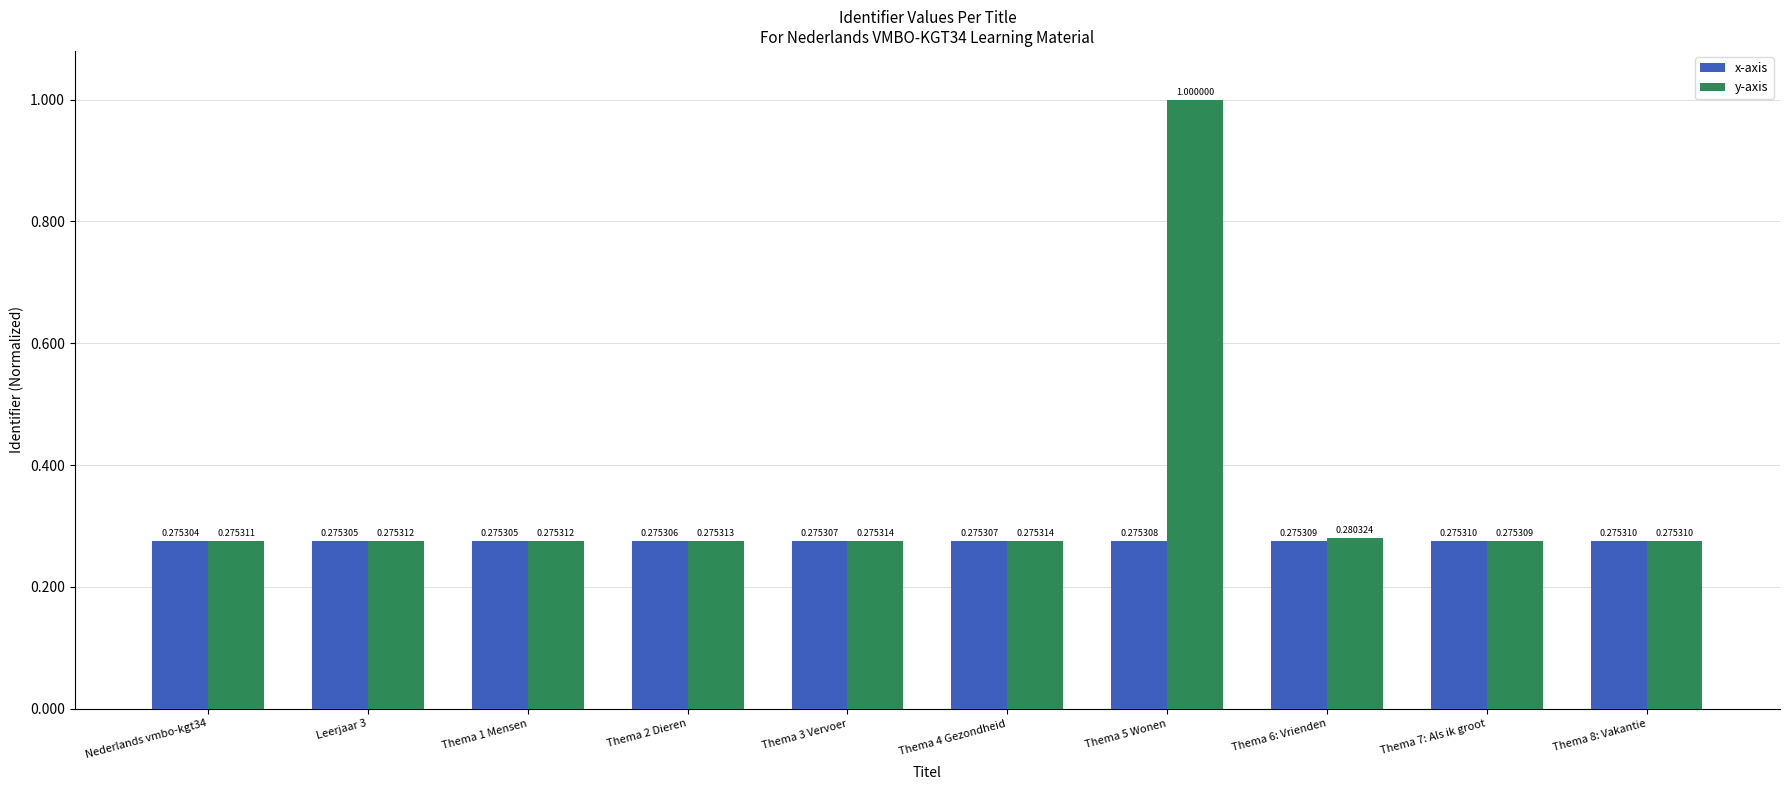

What position from the right is Thema 8: Vakantie?

1